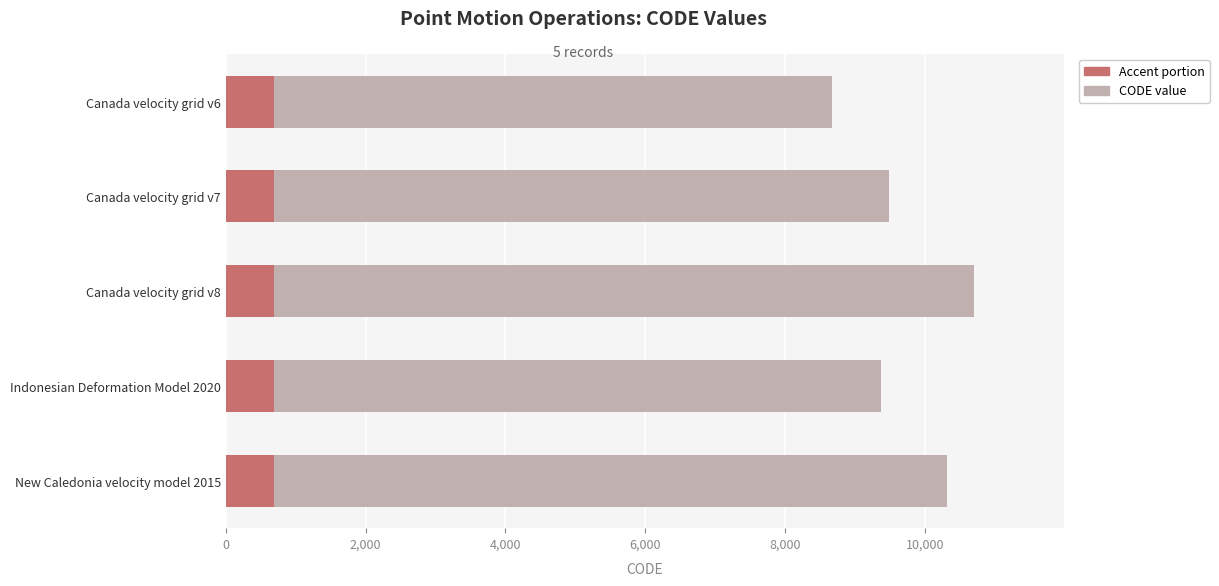

What is the total value across all series at Canada velocity grid v6?

8676.0